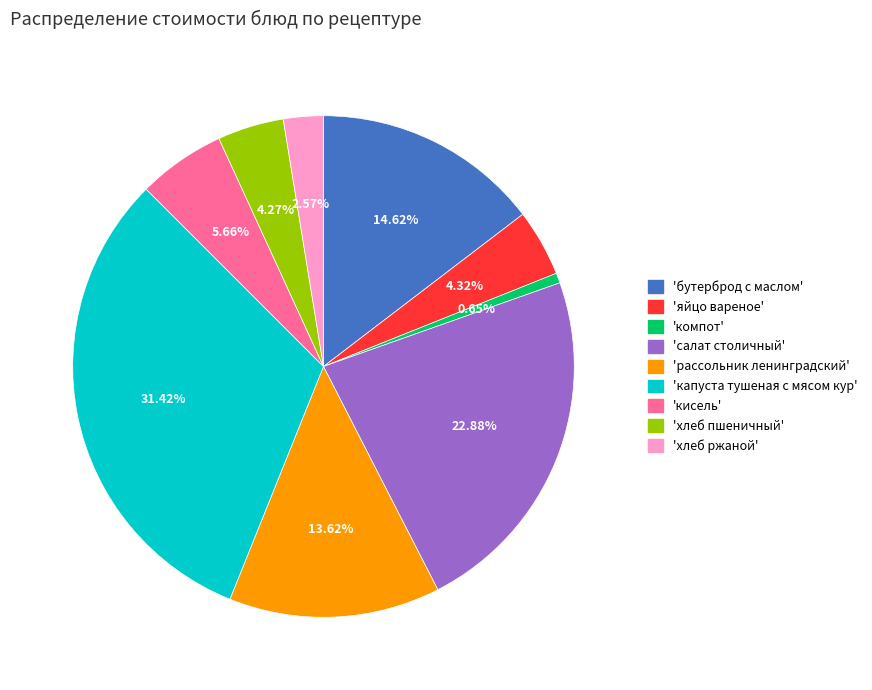

Is there a majority slice in this chart?

No